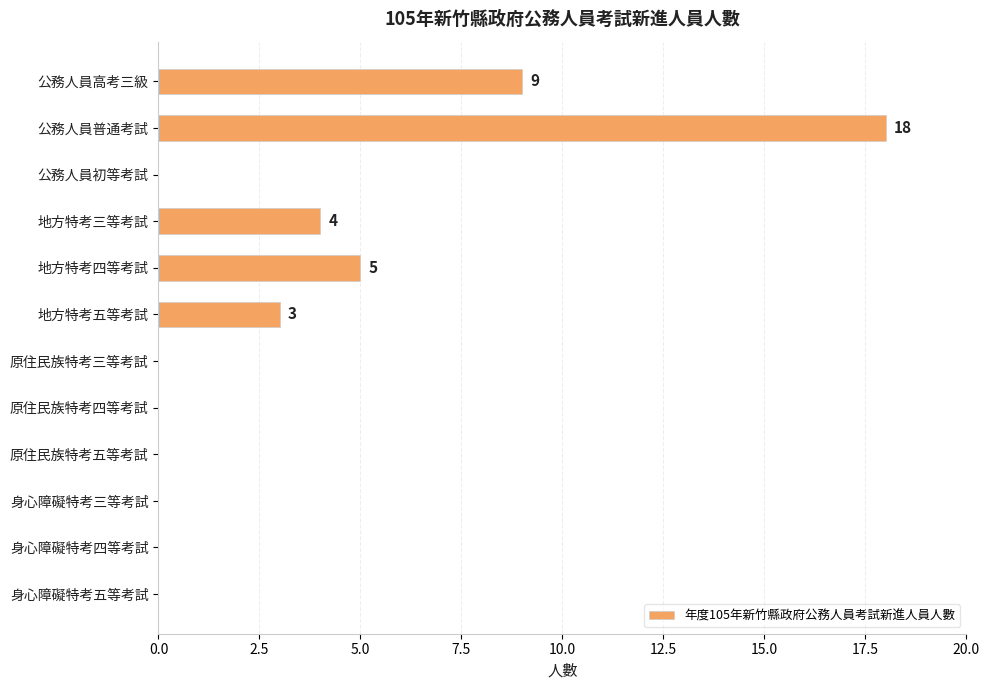

What is the sum of all values?

39